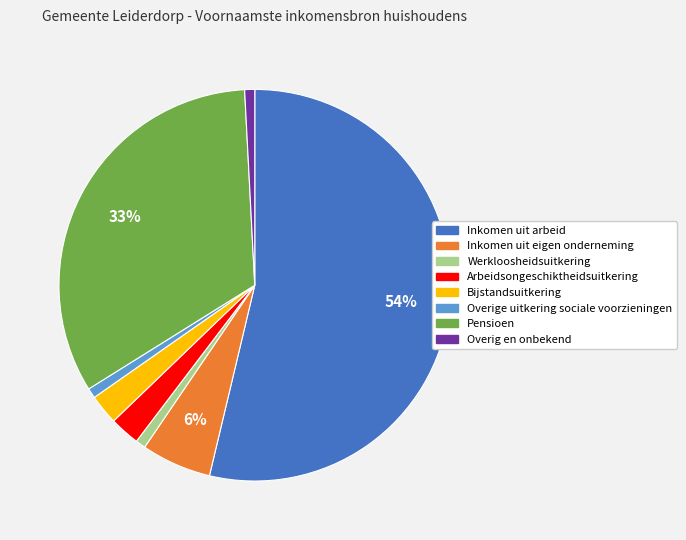

To the nearest percent, what is the combined percentage of Inkomen uit arbeid and Bijstandsuitkering?

56%